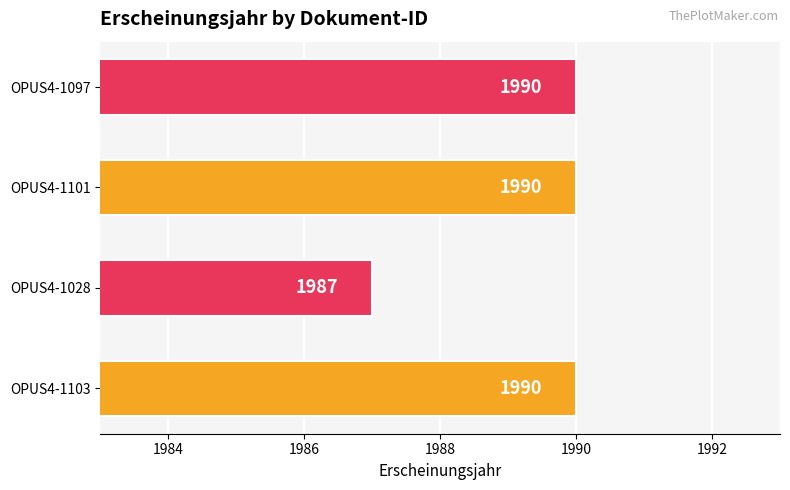

What is the sum of the values at OPUS4-1028 and OPUS4-1097?

3977